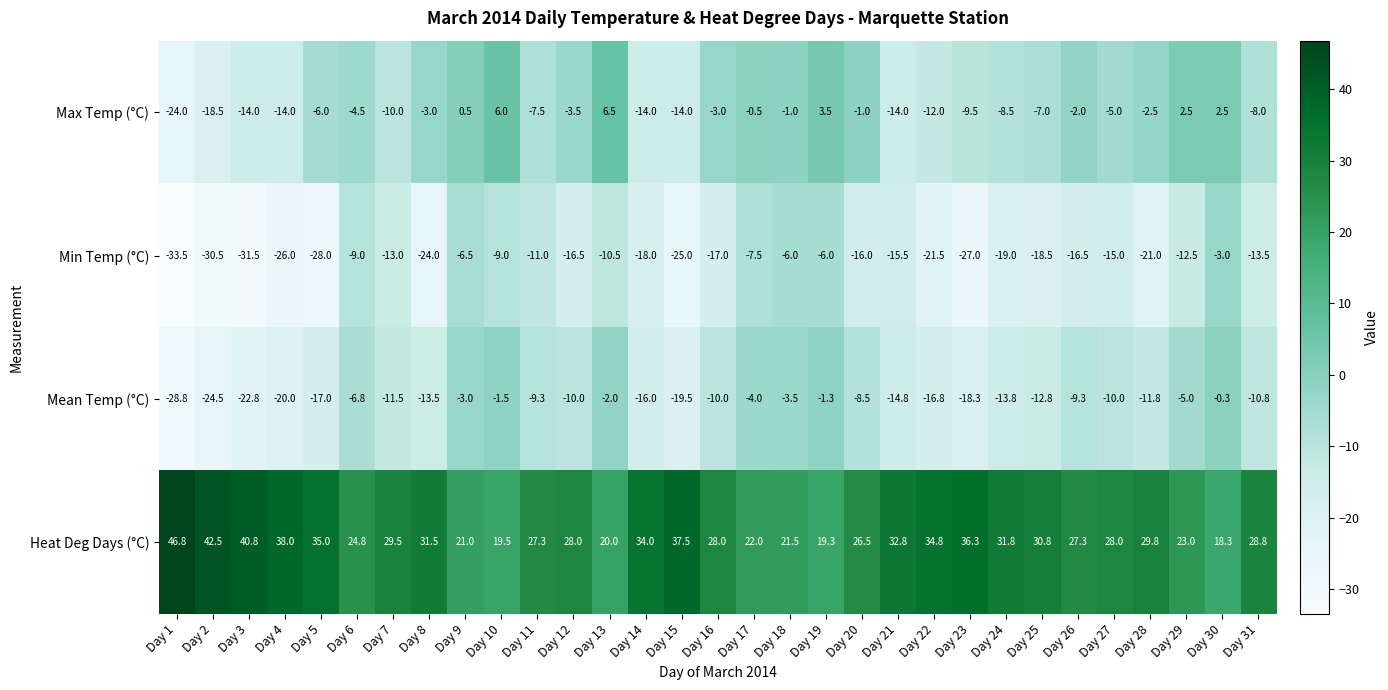

What value does the Max Temp (°C) series have at Day 21?

-14.0